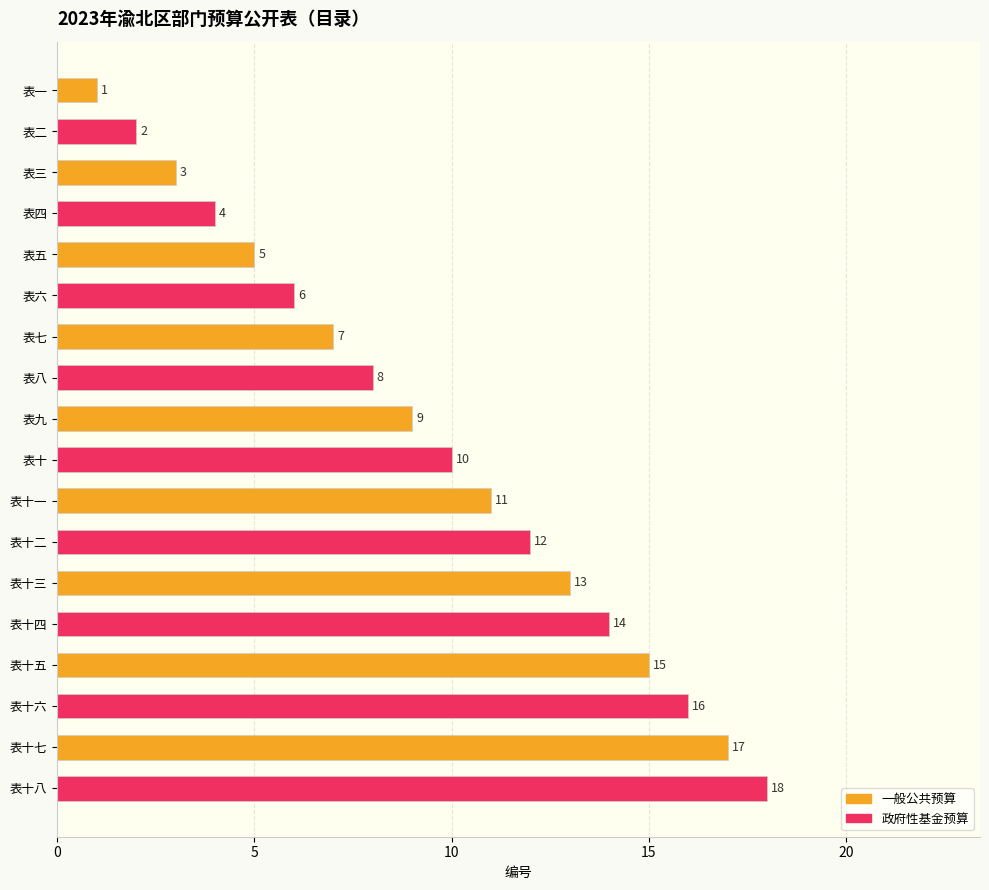

Which series has the largest total across all categories?

政府性基金预算